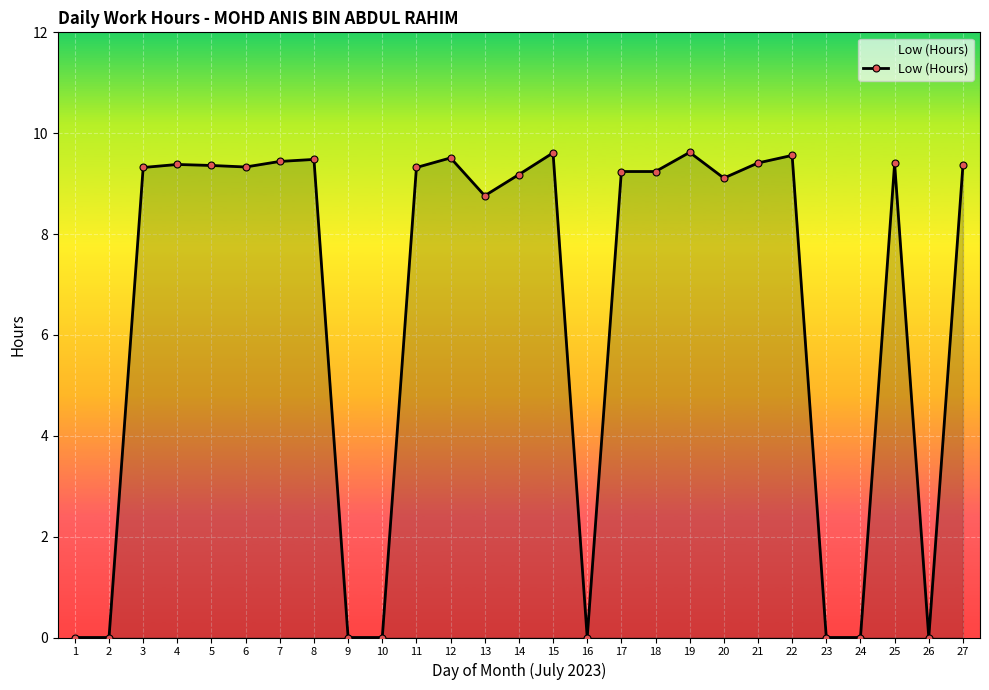

Where does the data first go above 9?

3